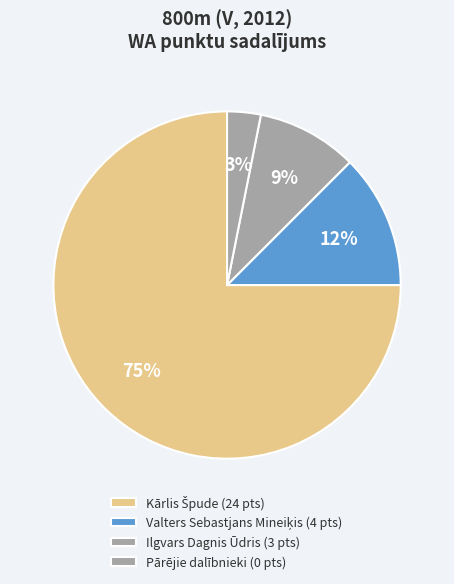

What is the majority slice?

Kārlis Špude